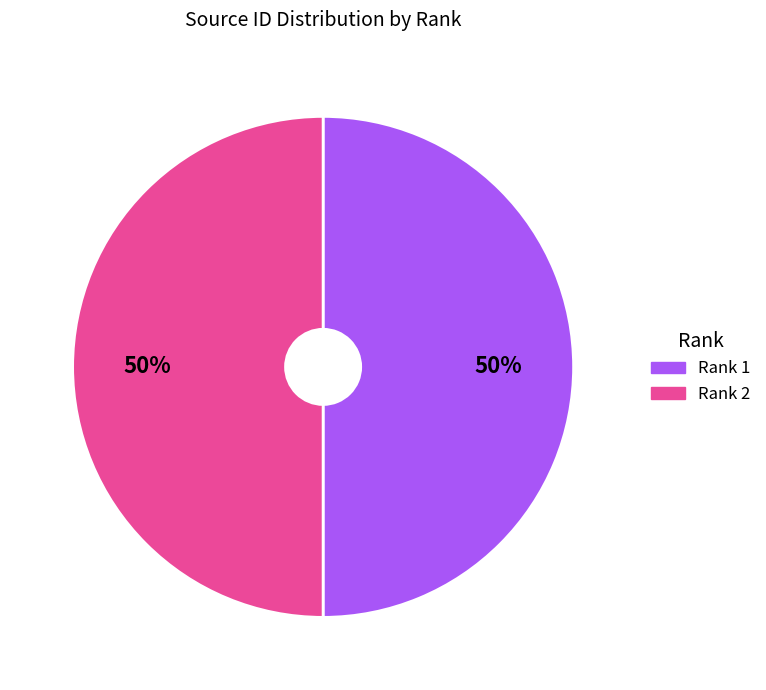

To the nearest percent, what portion does Rank 2 represent?

50%